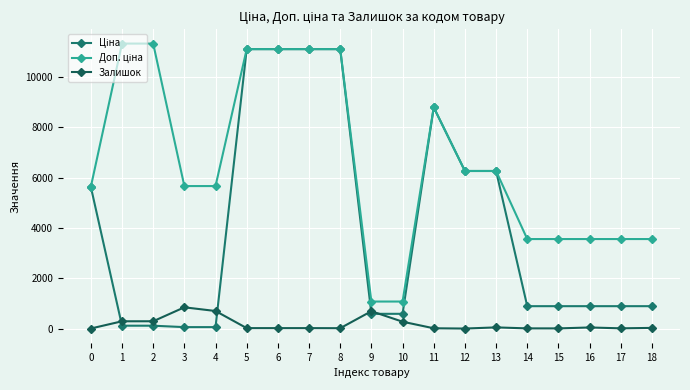

The Ціна series shows 6266.7 at 12. True or false?

True